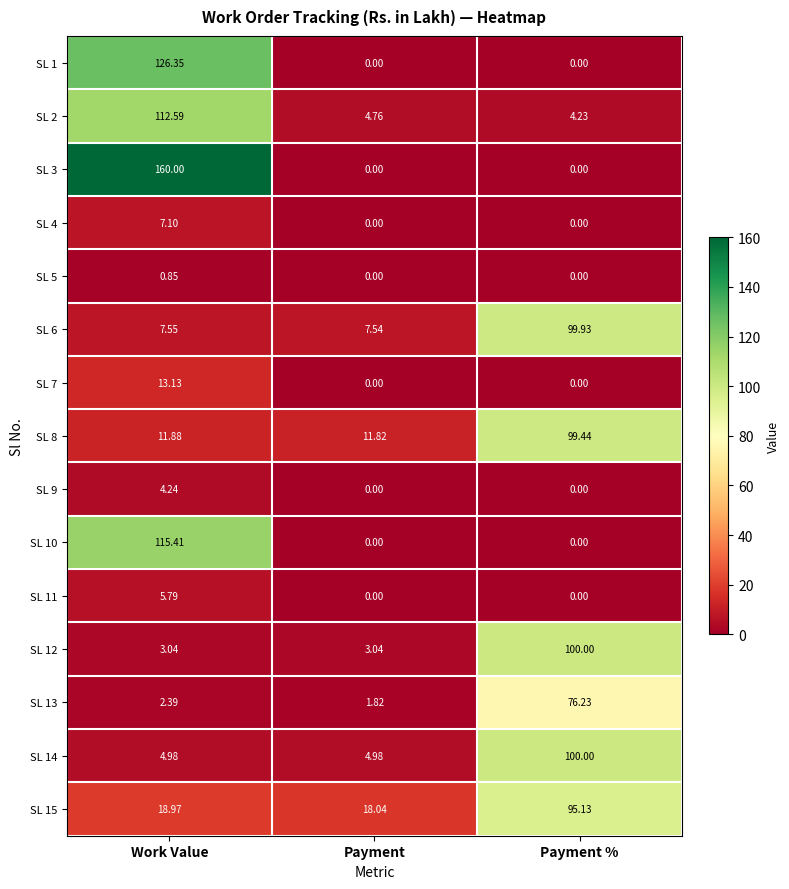

Which category has the highest value in the SL 10 series?

Work Value